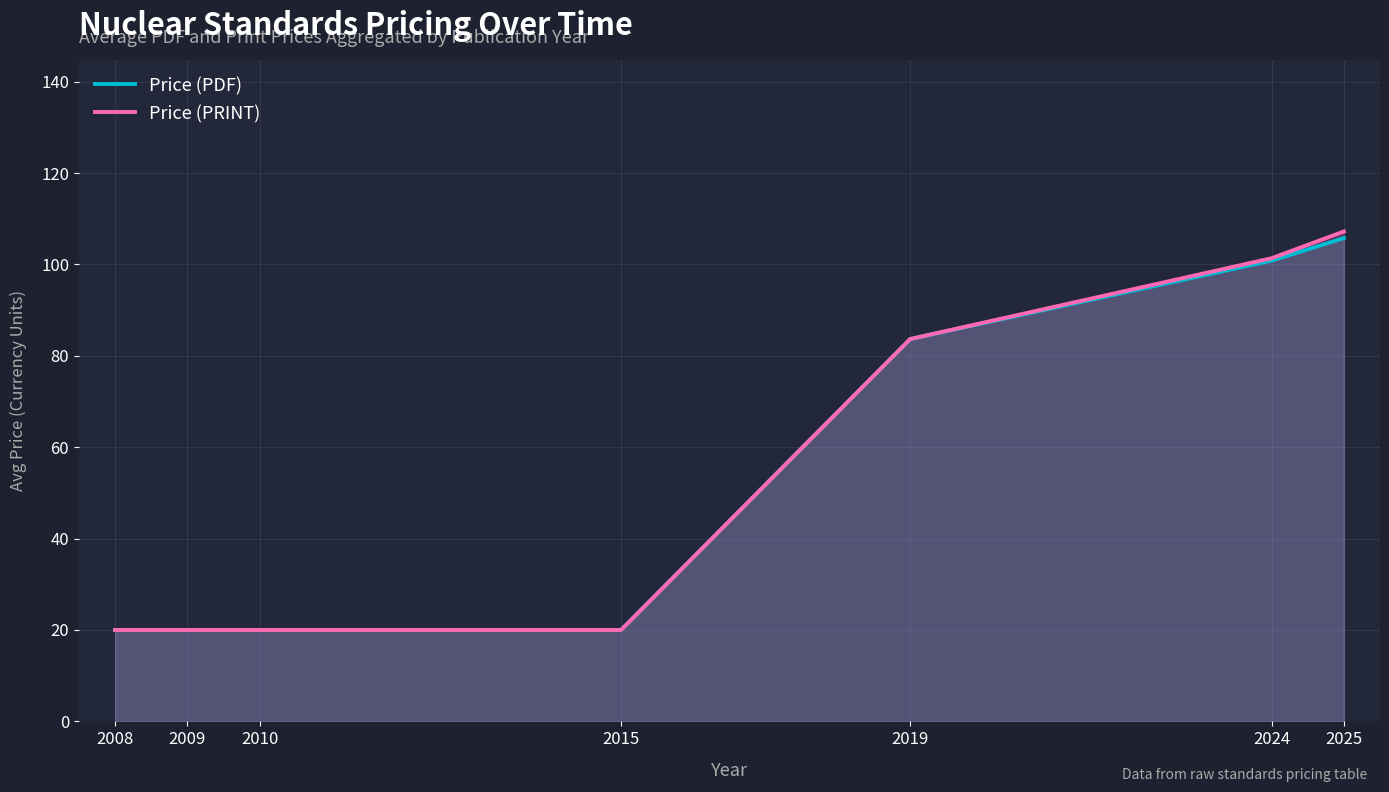

What is the average value of the Price (PDF) series?

52.9